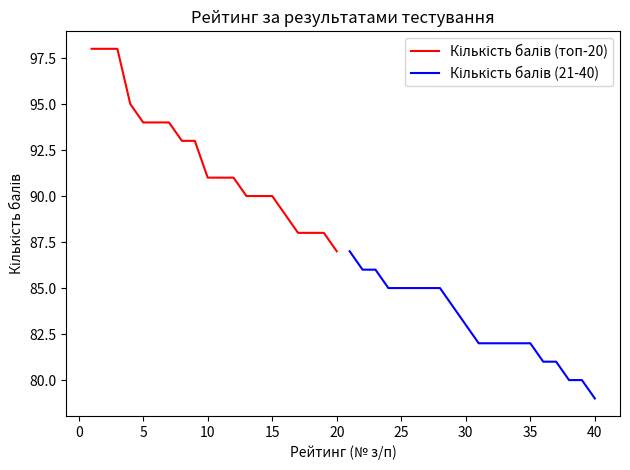

True or false: Кількість балів (топ-20) has a value of 153 at 10.

False